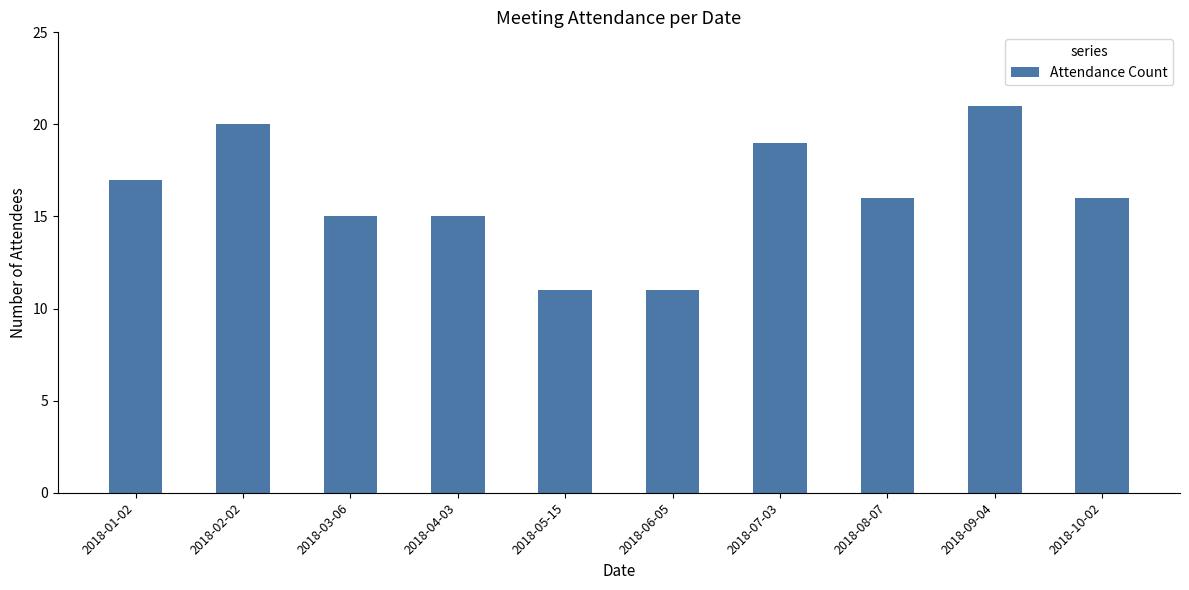

What is the minimum value shown in the chart?

11